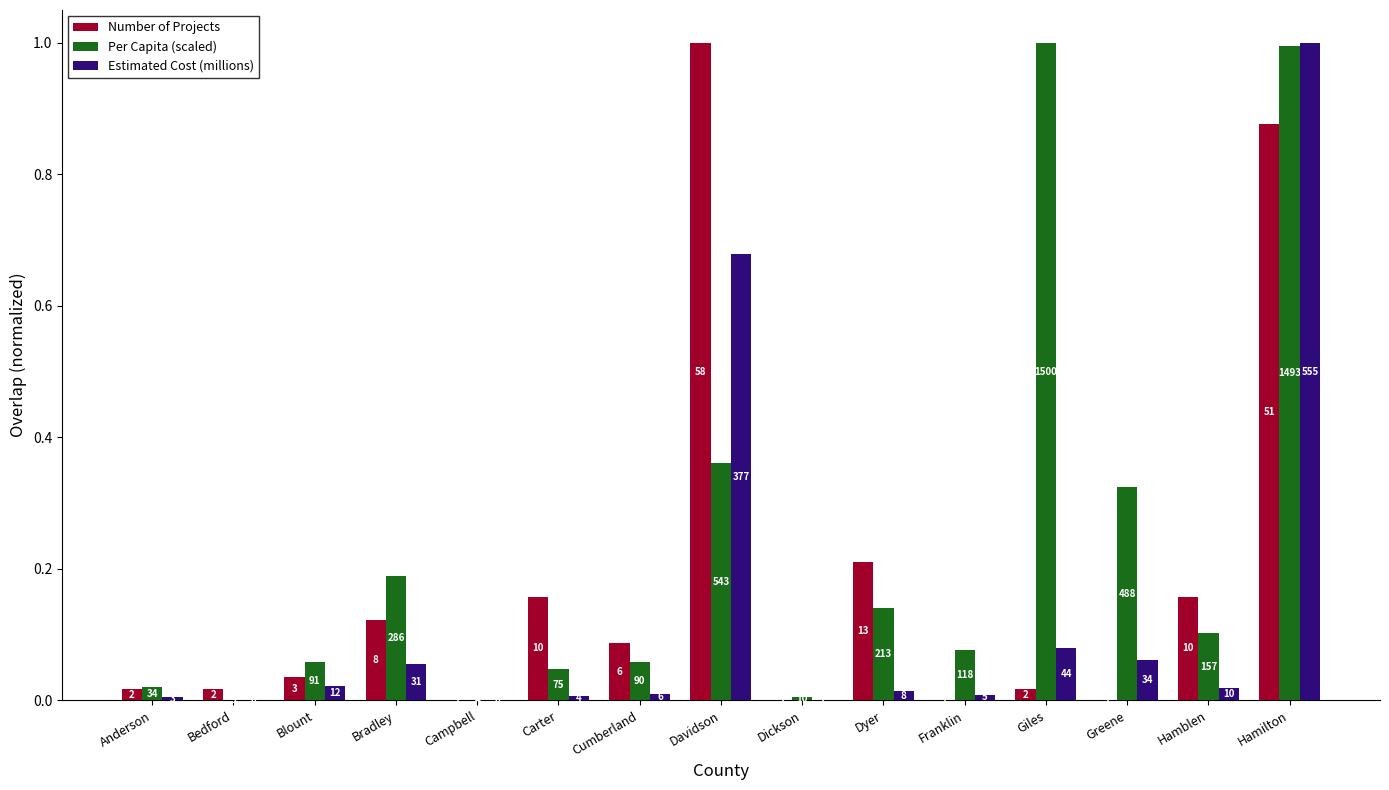

What is the maximum value shown in the chart?

1.0